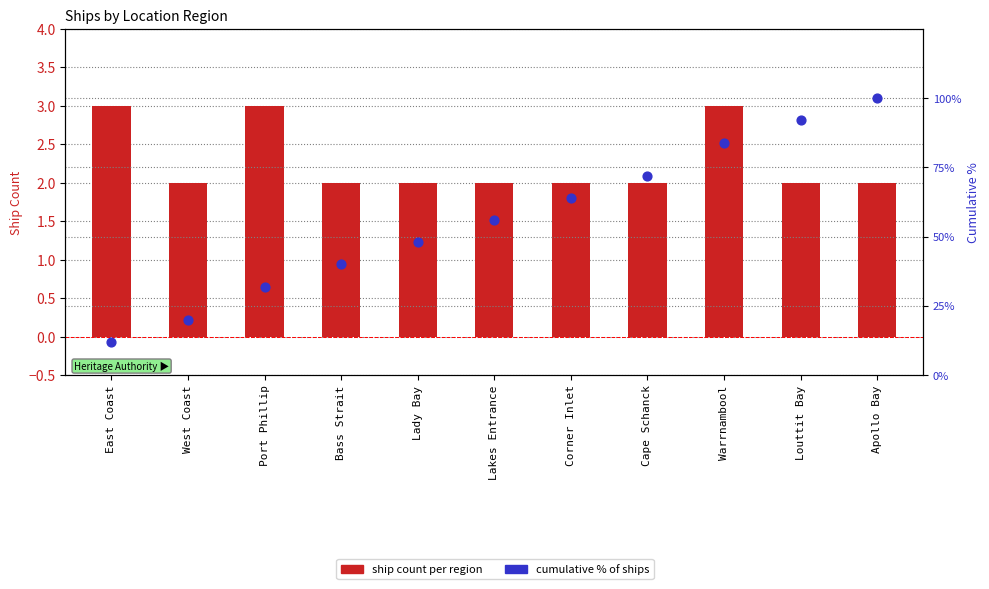

What is the total value across all series at Corner Inlet?

66.0